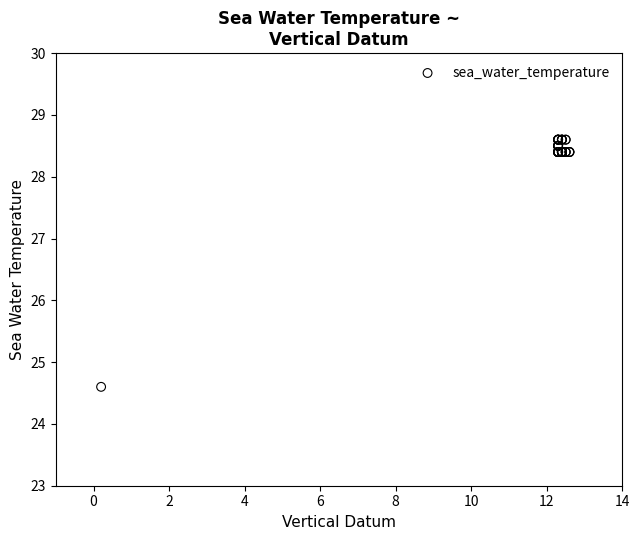

What Y value in the scatter plot is closest to 26?

24.6